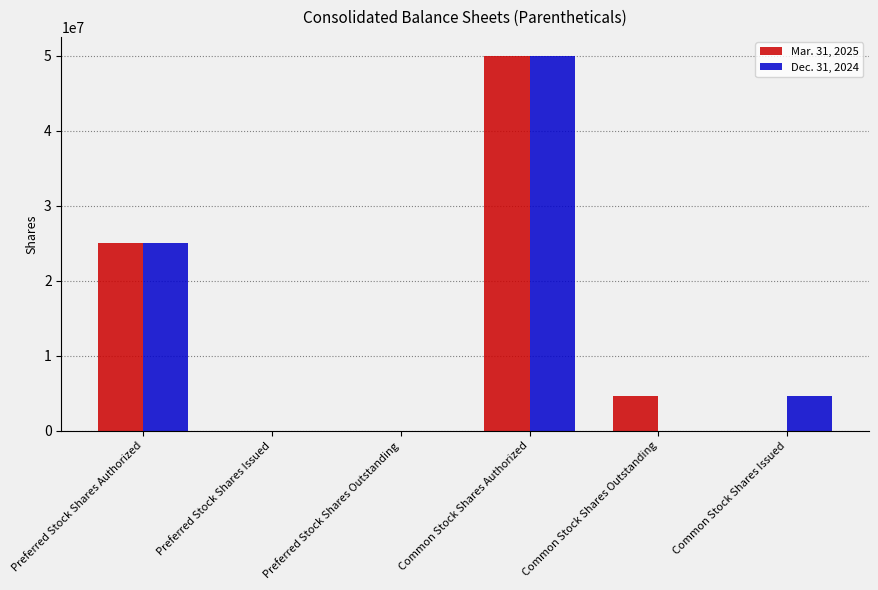

Between Common Stock Shares Authorized and Common Stock Shares Issued, which series saw the biggest shift?

Mar. 31, 2025